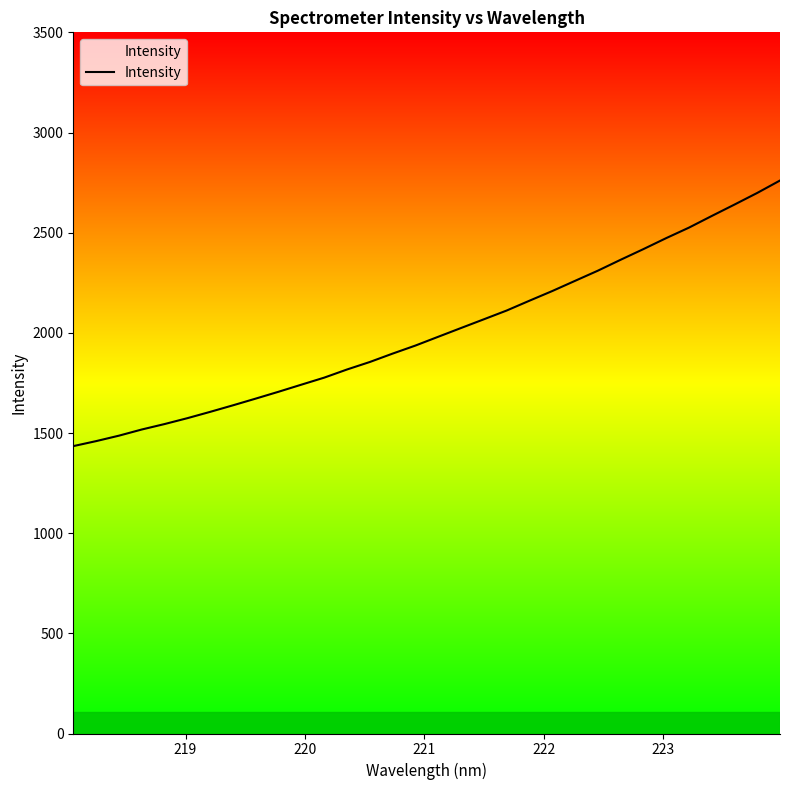

What is the difference between the maximum and minimum values?

1325.8